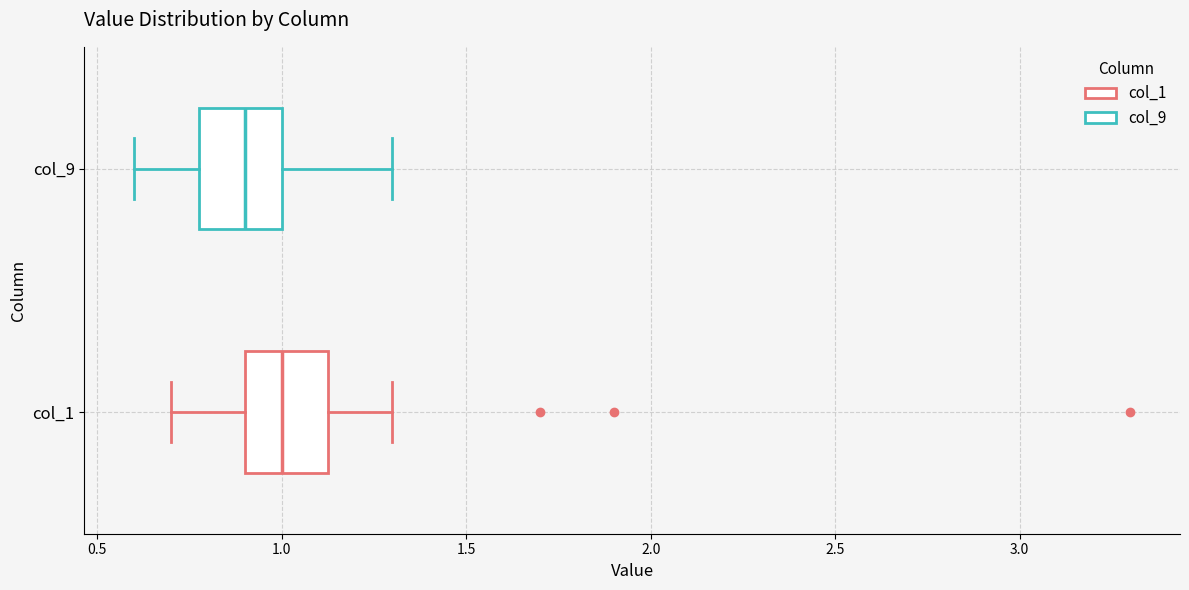

Reading bottom to top, transcribe this box plot: for each box, give where its median line is, the range the box spans, and where its two whiskers end, as read against the x-axis. The values are not printed on the chart, so give them approximately, as read against the axis.

col_1: median 1.00, box 0.90 to 1.15, whiskers 0.70 to 1.30
col_9: median 0.90, box 0.80 to 1.00, whiskers 0.60 to 1.30